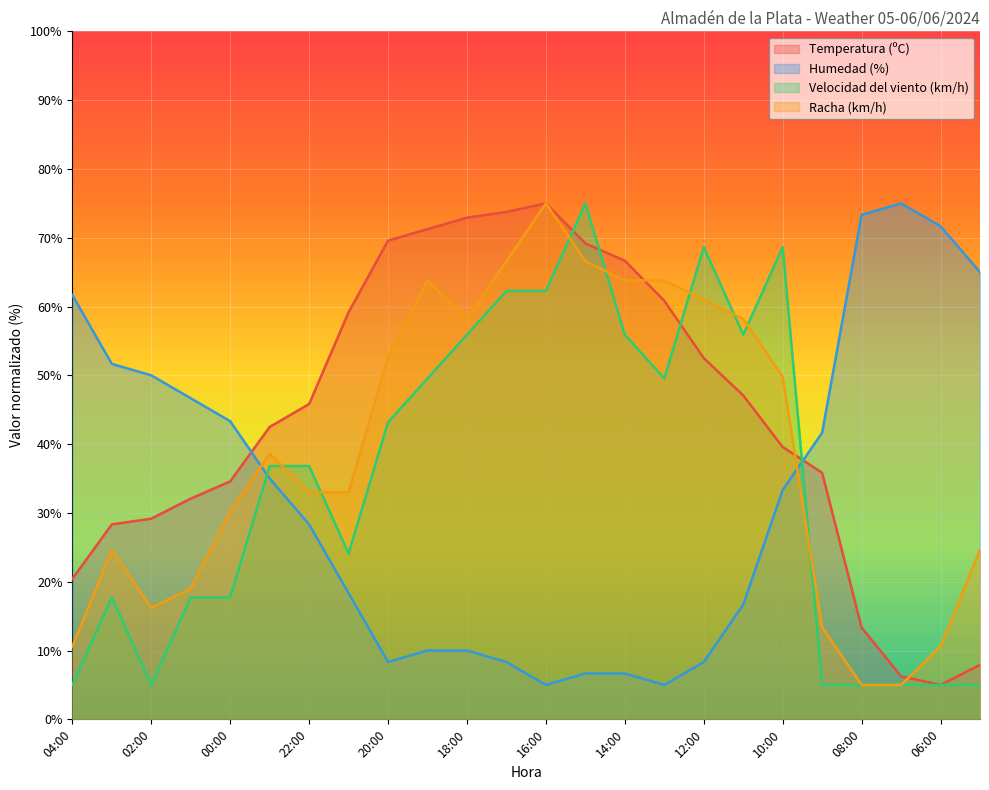

Does the chart display data point markers on the line(s)?

No